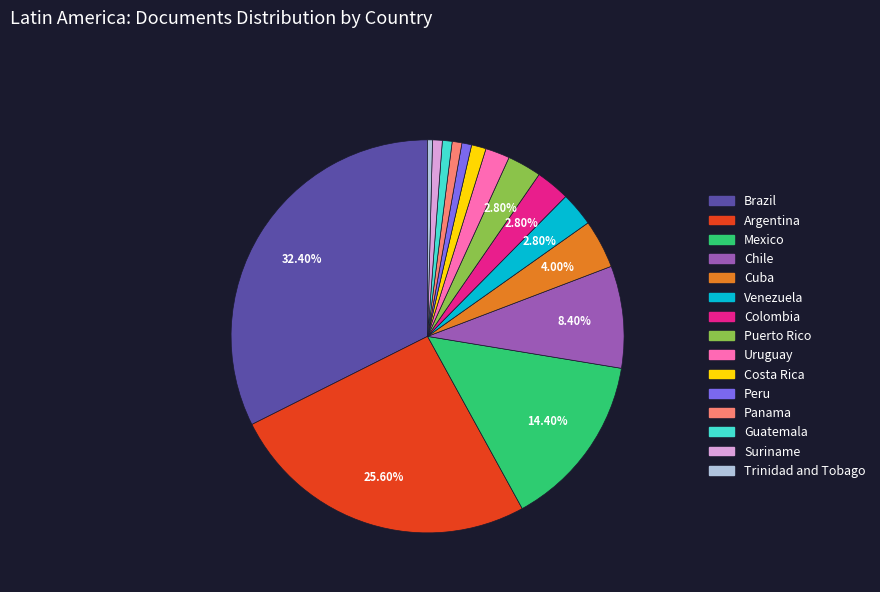

Which slice is the largest?

Brazil